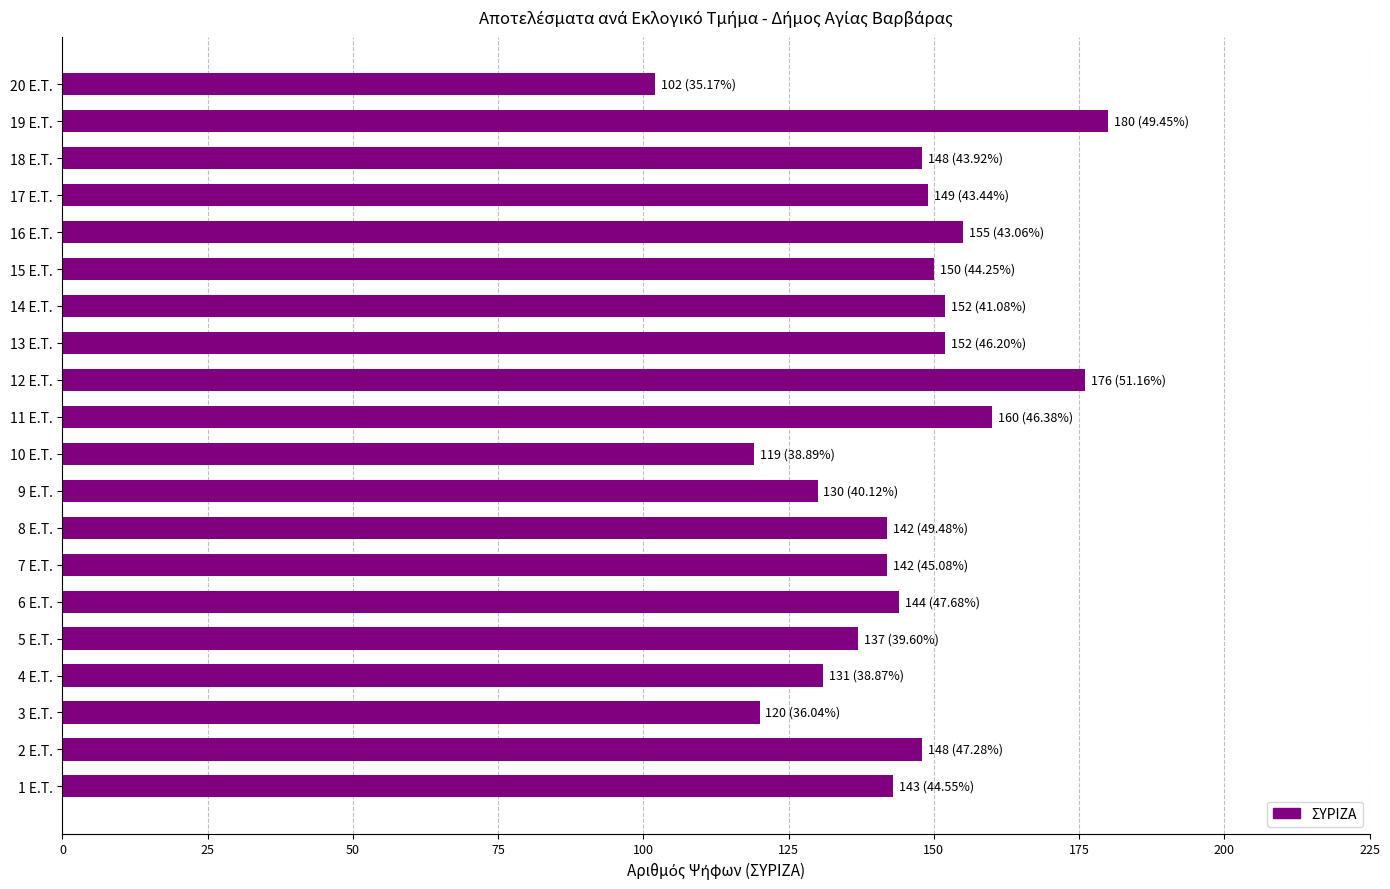

Approximately how many times larger is the value at 18 E.T. compared to 5 E.T.?

1.1